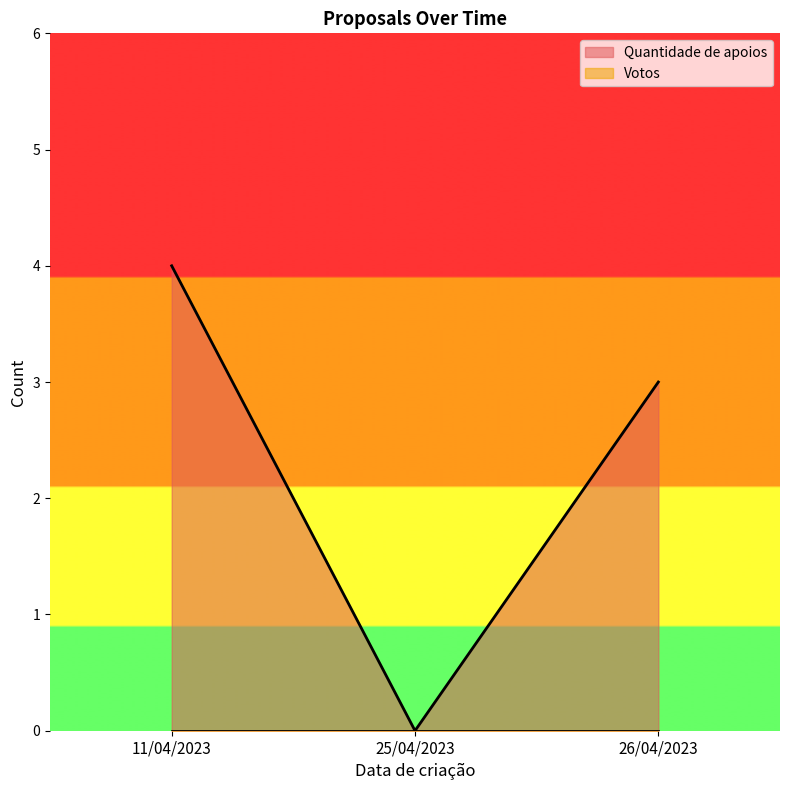

List the labels in order of value, smallest first.

25/04/2023, 26/04/2023, 11/04/2023